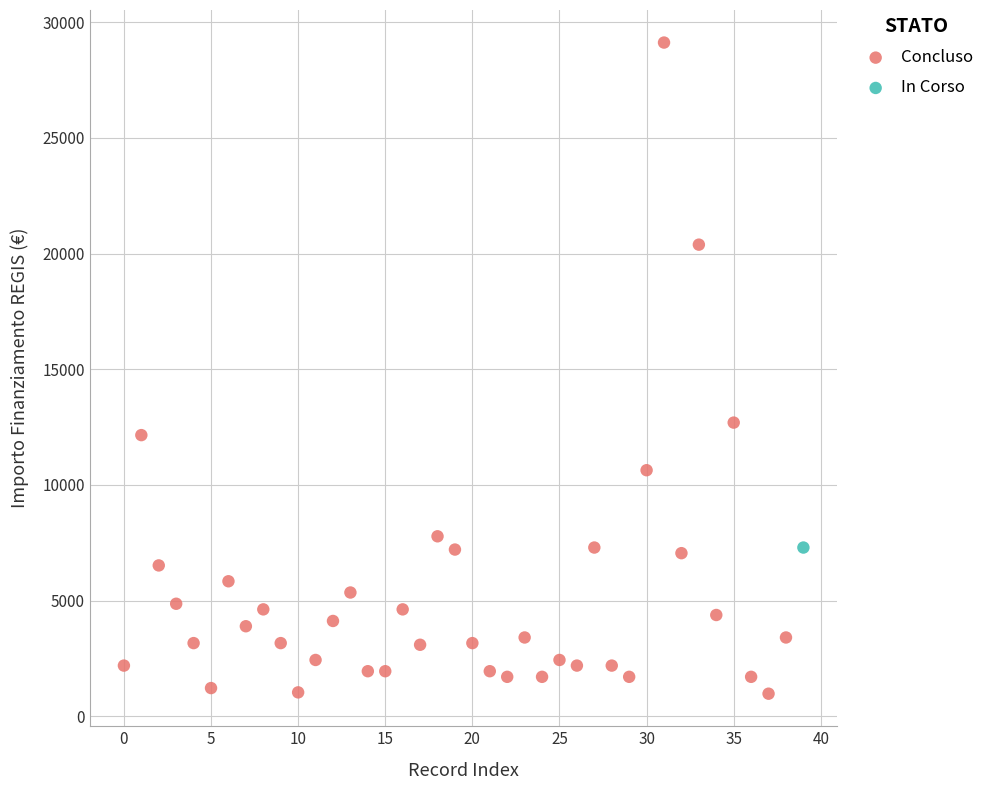

What are all the series names shown in the legend?

Concluso, In Corso